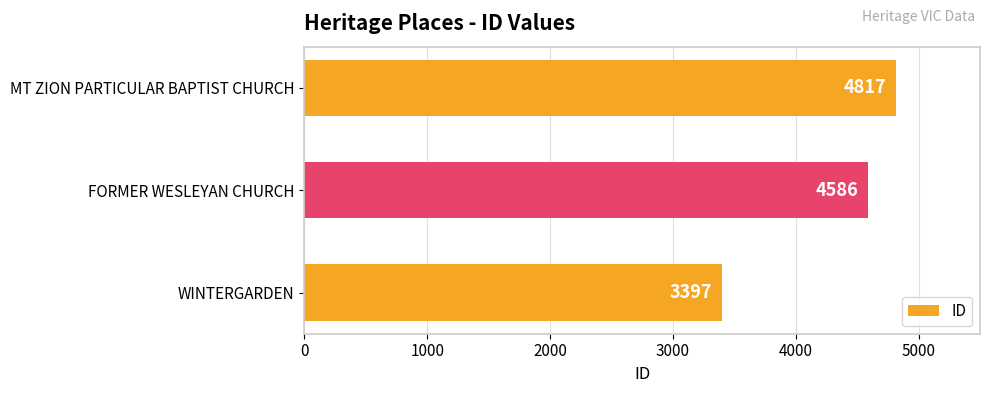

What is the maximum value shown in the chart?

4817